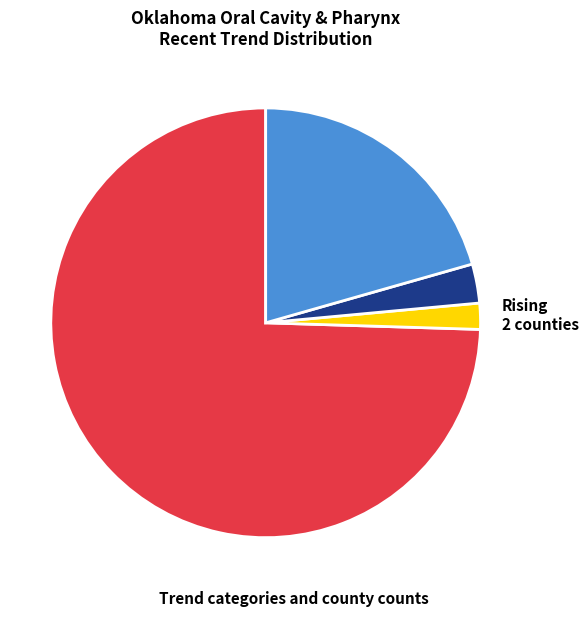

Count the number of slices in the pie.

4